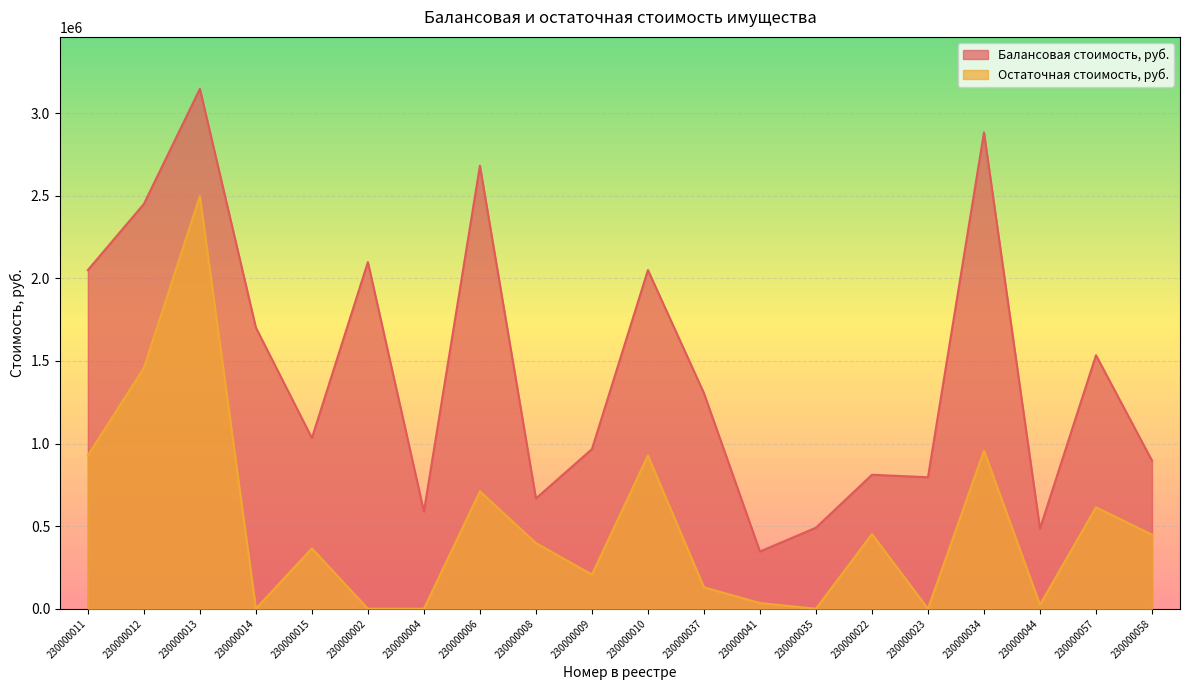

What value does the Балансовая стоимость, руб. series have at 230000010?

2050000.0